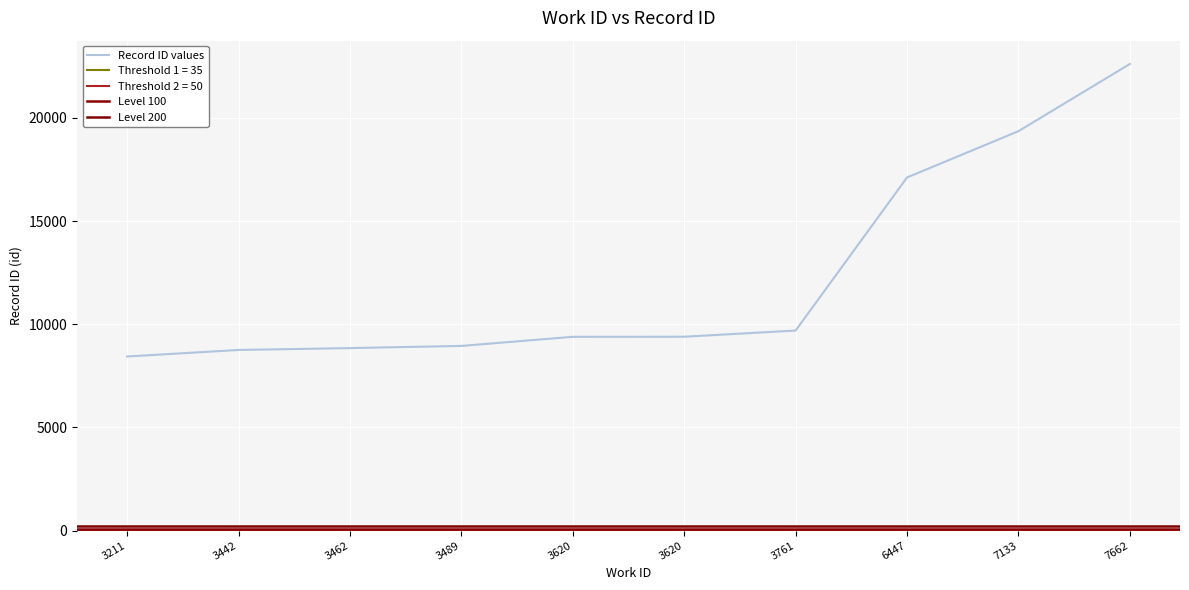

Where does the data first go above 9397?

3761